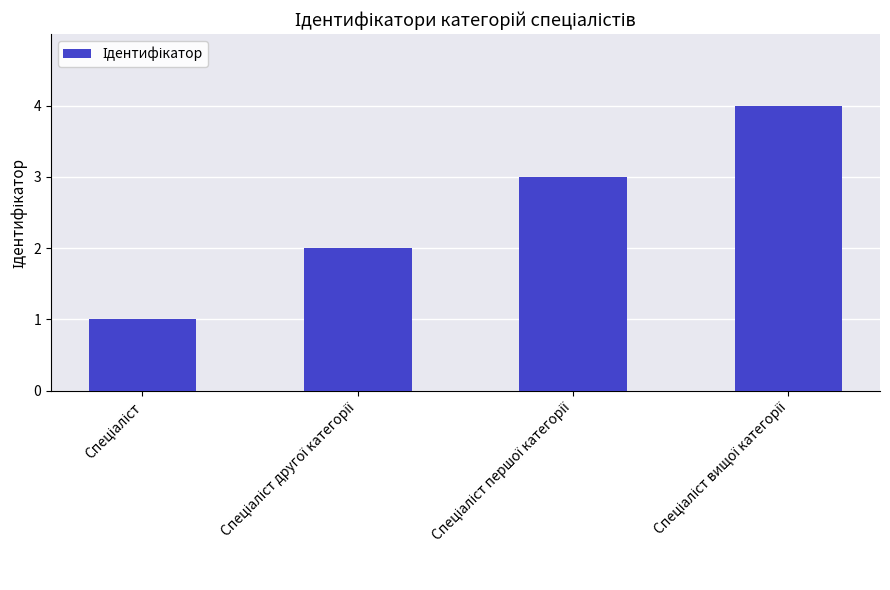

Are the bars grouped side by side (vs. stacked)?

No